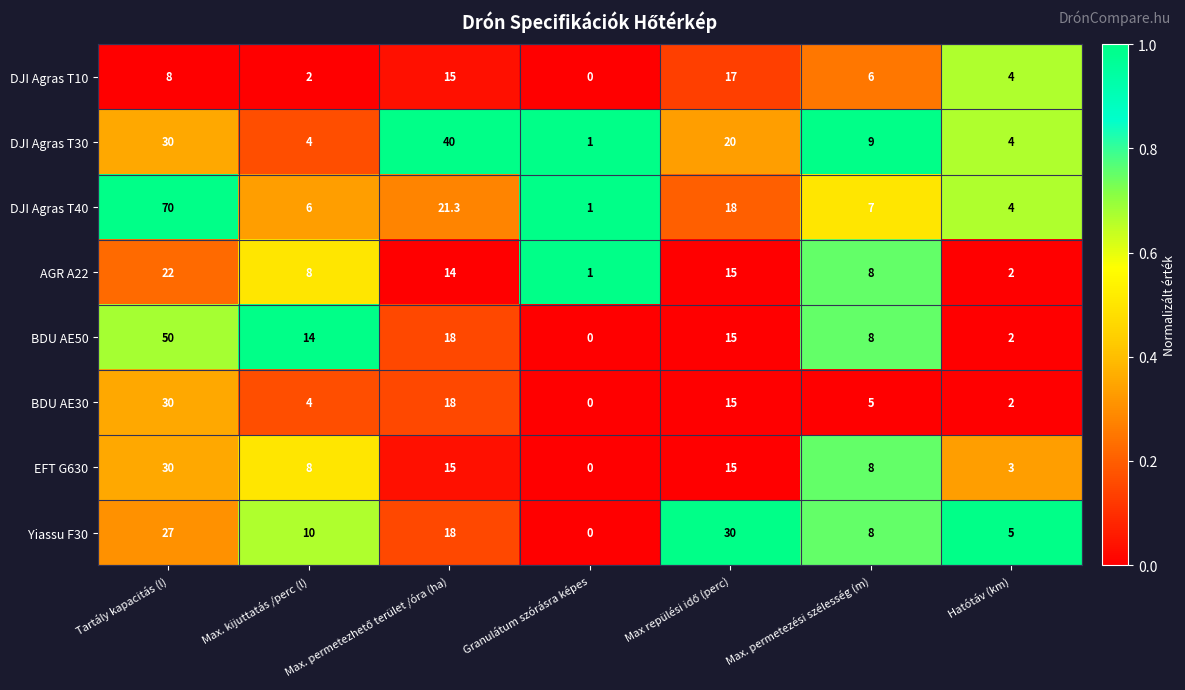

Is the value of Yiassu F30 at Tartály kapacitás (l) greater than the value of DJI Agras T10 at Tartály kapacitás (l)?

Yes